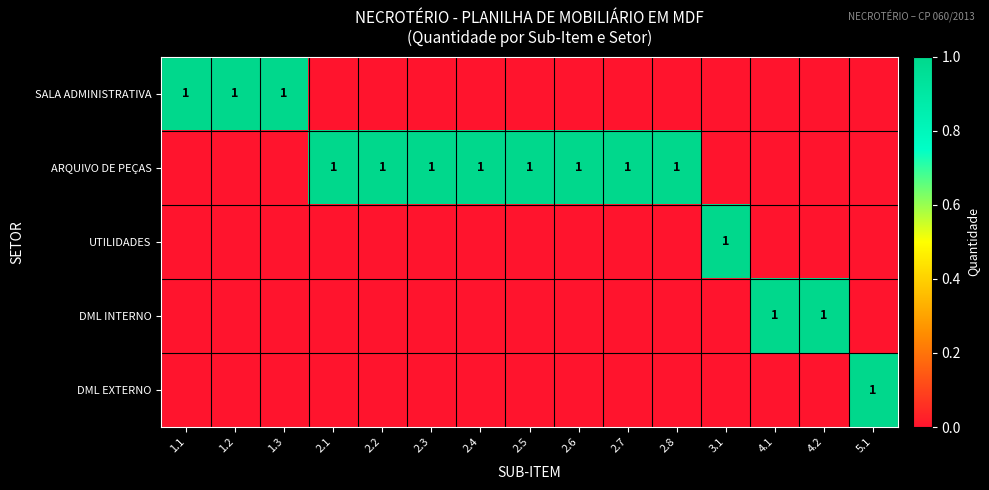

True or false: ARQUIVO DE PEÇAS has a value of 1 at 2.8.

True